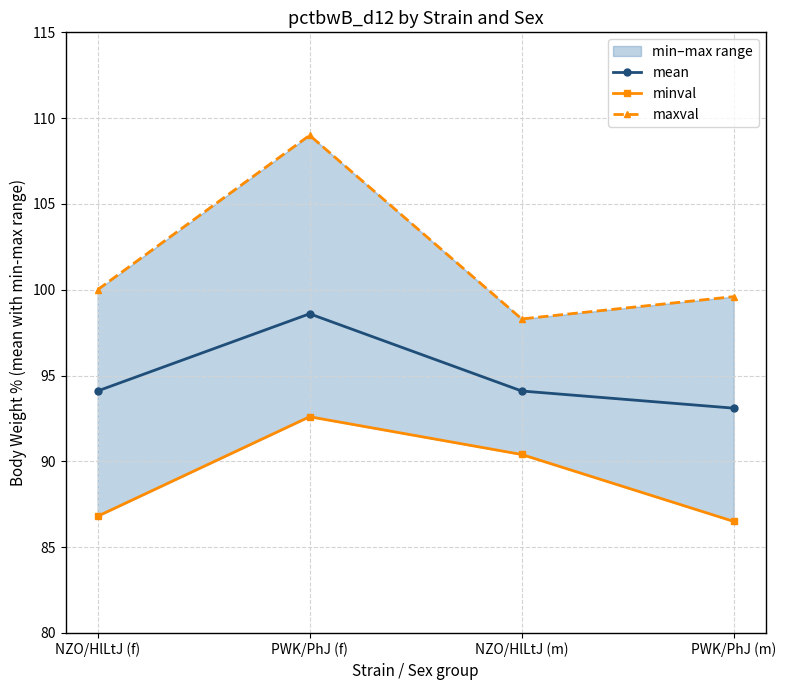

Which series has the widest spread of values?

maxval